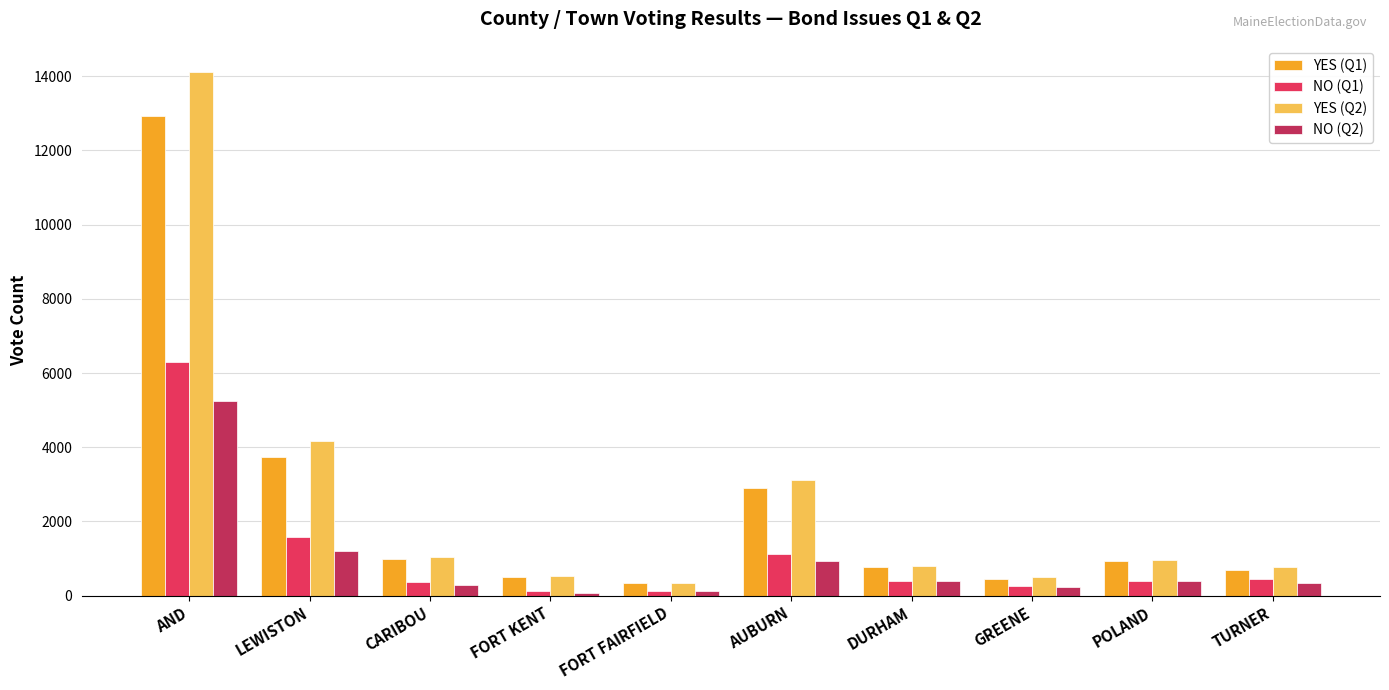

How many groups of bars are there?

10